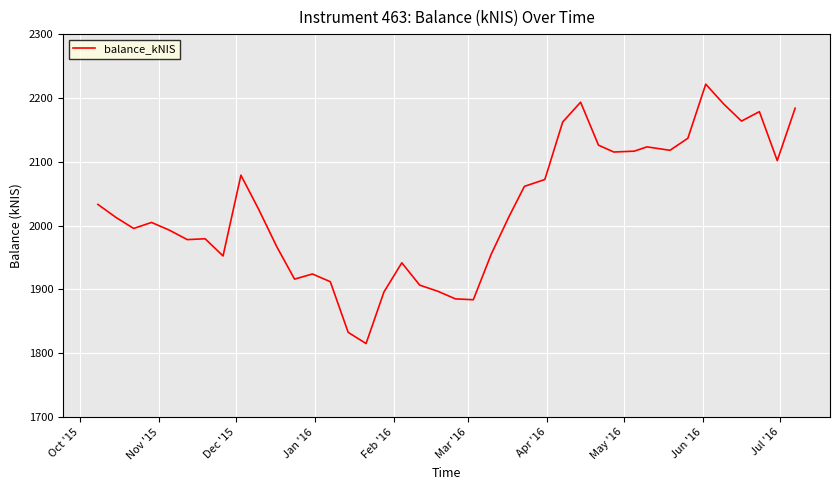

What is the difference between the maximum and minimum values?

406.4